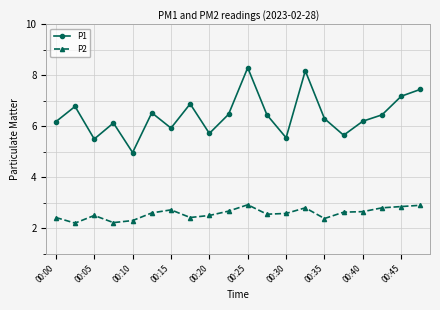

Rank the series by their maximum value, from highest to lowest.

P1, P2